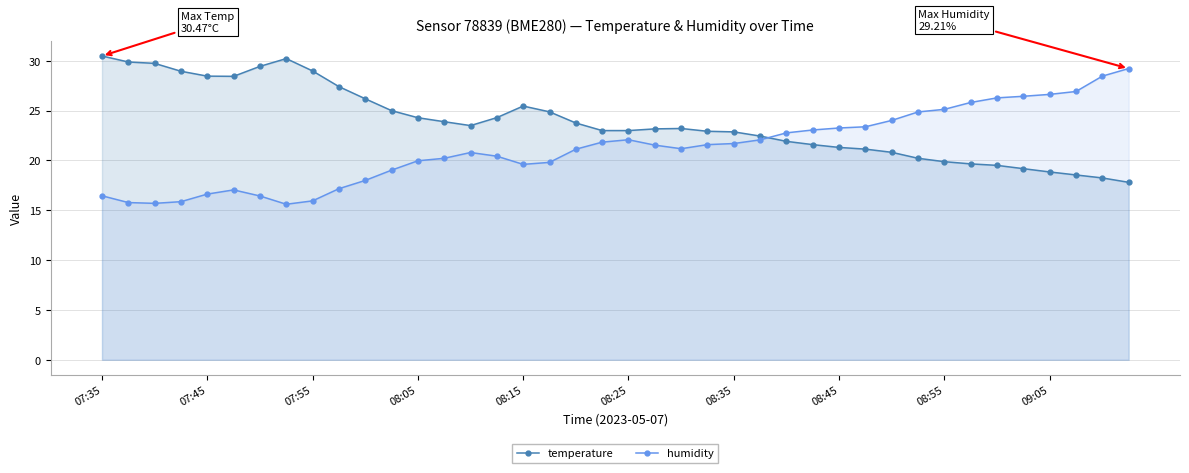

Reading right to left, list all the values displayed in this chart.

temperature: 17.8	18.2	18.5	18.8	19.2	19.5	19.6	19.9	20.2	20.8	21.1	21.3	21.6	21.9	22.4	22.9	22.9	23.2	23.2	23.0	23.0	23.8	24.9	25.4	24.3	23.5	23.9	24.3	25.0	26.2	27.4	29.0	30.2	29.4	28.4	28.4	28.9	29.7	29.9	30.5
humidity: 29.2	28.4	26.9	26.6	26.4	26.3	25.8	25.1	24.9	24.0	23.4	23.2	23.1	22.8	22.1	21.7	21.6	21.2	21.5	22.1	21.8	21.1	19.8	19.6	20.4	20.8	20.2	20.0	19.0	18.0	17.2	15.9	15.6	16.4	17.0	16.6	15.9	15.7	15.8	16.4